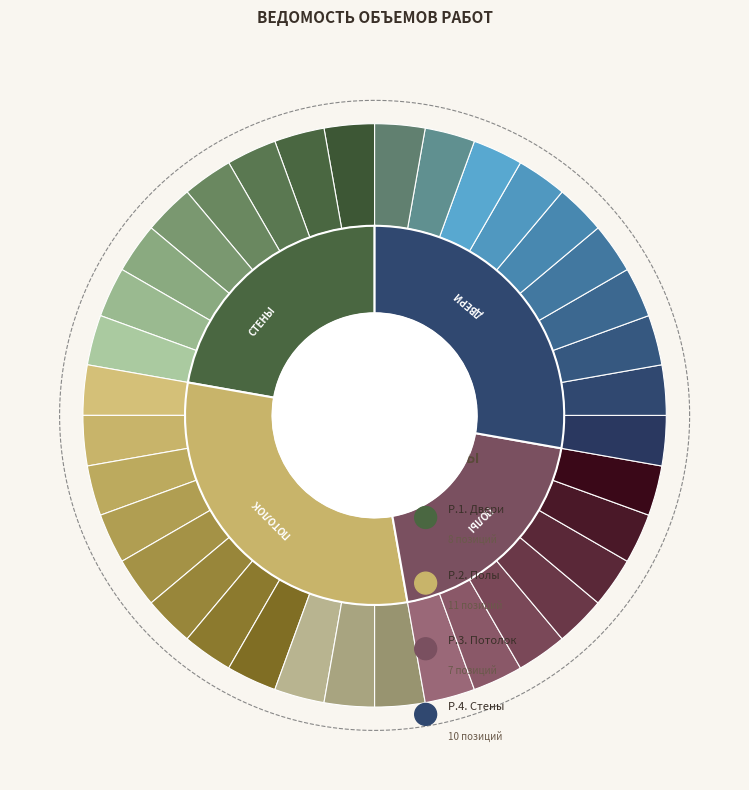

Which slice is the largest?

Раздел 2. Полы